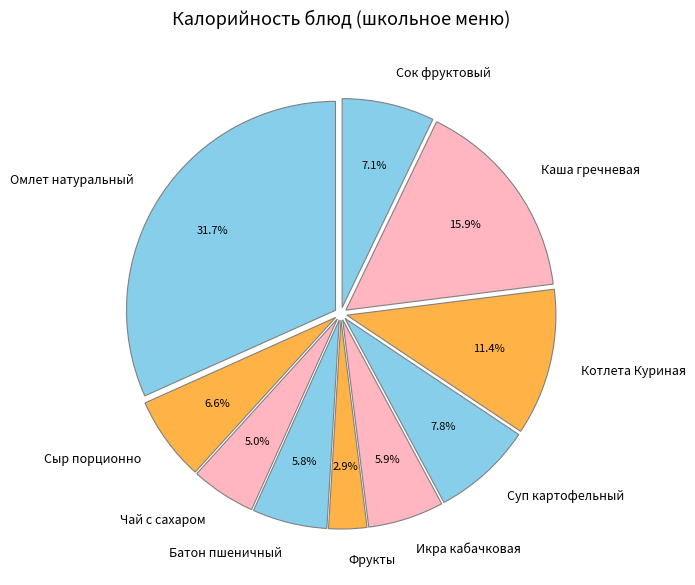

Count the number of slices in the pie.

10